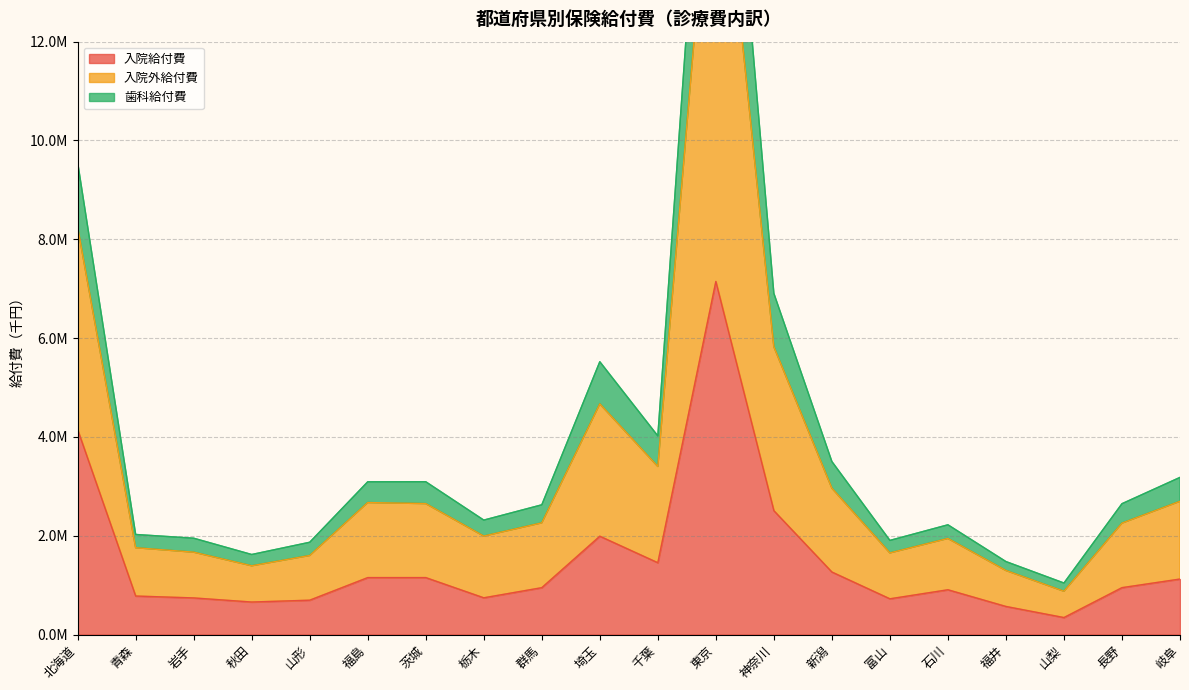

How many series are shown in this chart?

3